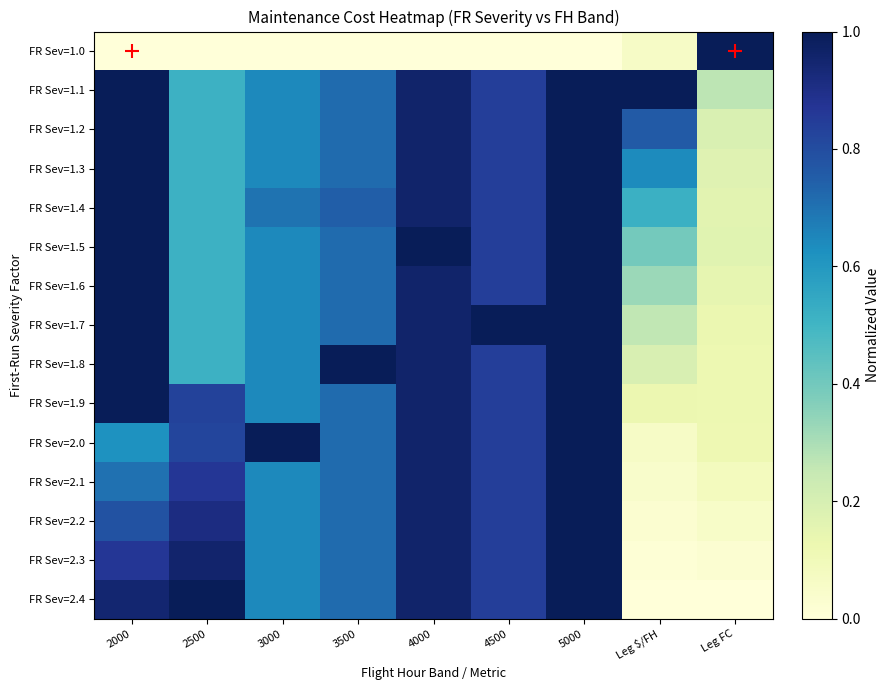

List the series in order of their peak value, lowest first.

FR Sev=1.0, FR Sev=1.1, FR Sev=1.2, FR Sev=1.3, FR Sev=1.4, FR Sev=1.5, FR Sev=1.6, FR Sev=1.7, FR Sev=1.8, FR Sev=1.9, FR Sev=2.0, FR Sev=2.1, FR Sev=2.2, FR Sev=2.3, FR Sev=2.4